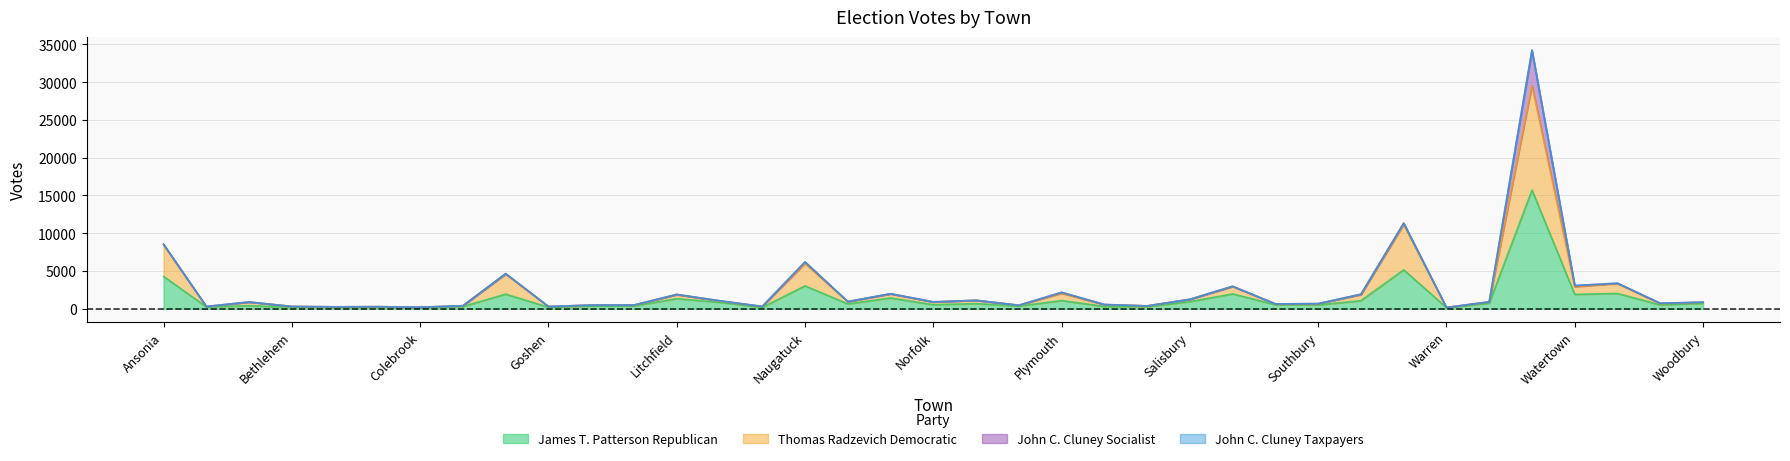

How many values in the Thomas Radzevich Democratic series are below 885?

18